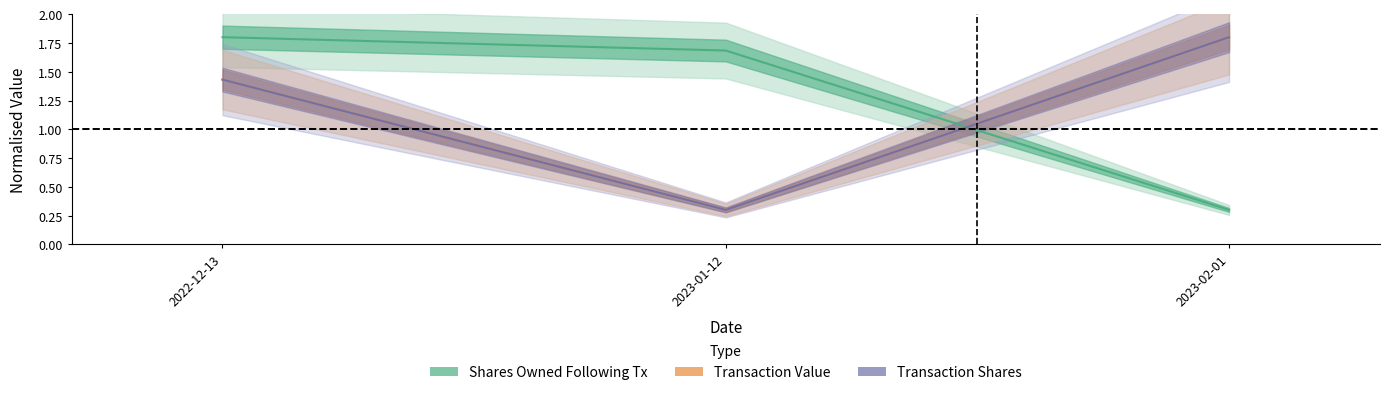

Which series has the widest spread of values?

transactionShares